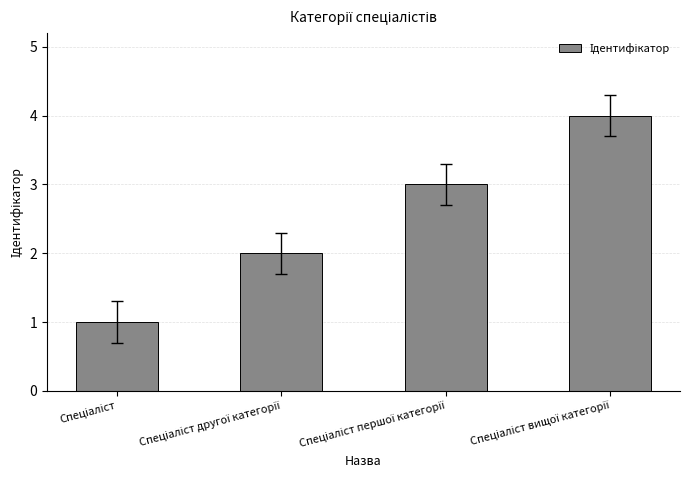

What is the greatest value displayed?

4